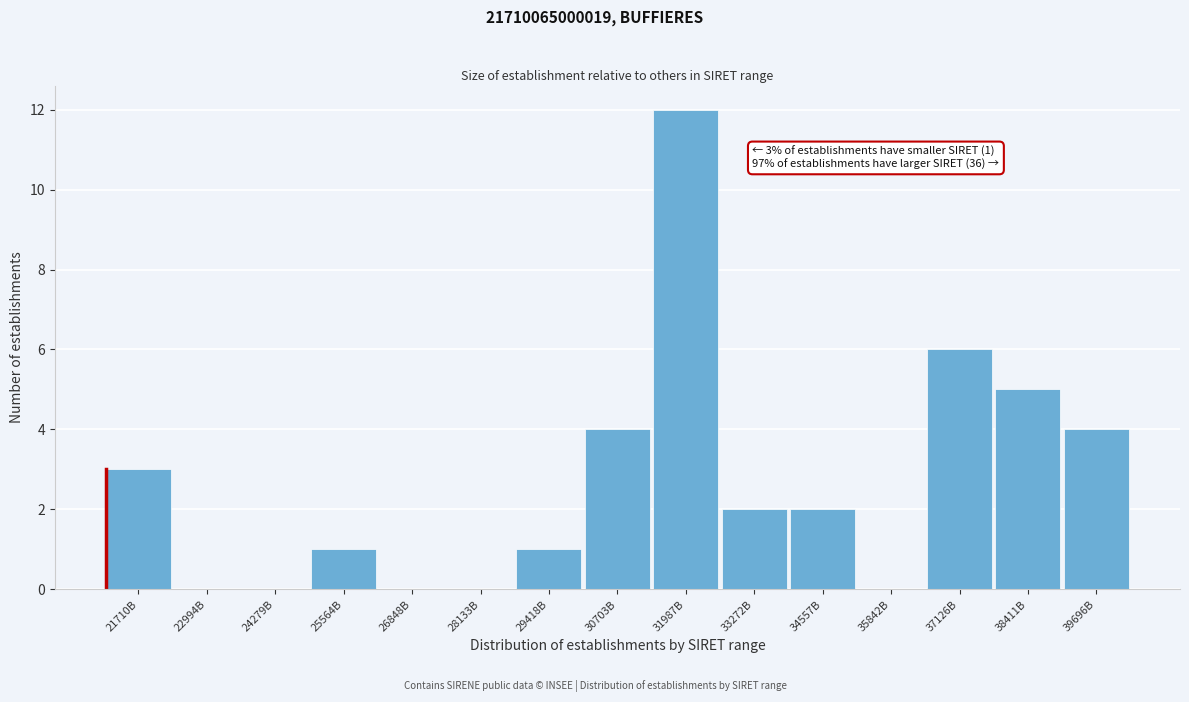

Reading left to right, extract all data points from this chart.

21710B=3	22994B=0	24279B=0	25564B=1	26848B=0	28133B=0	29418B=1	30703B=4	31987B=12	33272B=2	34557B=2	35842B=0	37126B=6	38411B=5	39696B=4